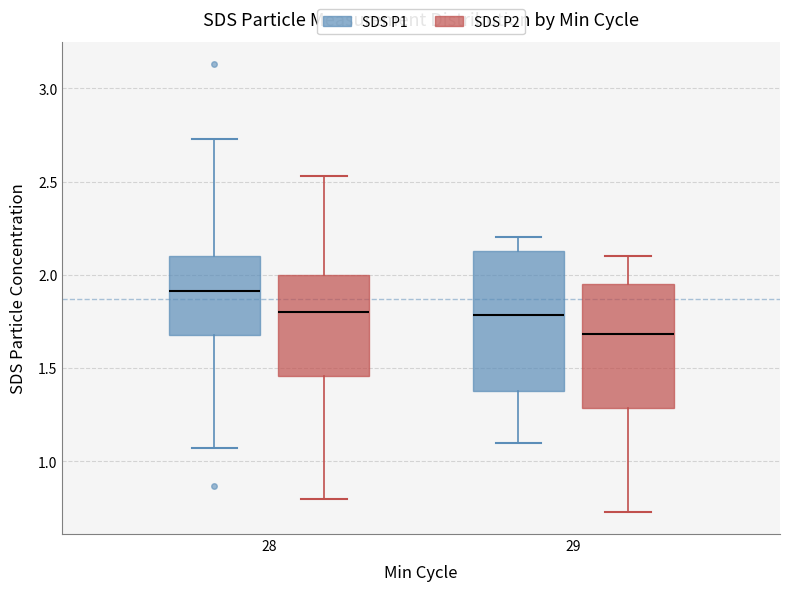

Reading left to right, read every box against the y-axis: the position of its median line, the range the box covers, and the ends of its whiskers. The values are not printed on the chart, so give them approximately, as read against the axis.

28 (SDS P1): median 1.90, box 1.70 to 2.10, whiskers 1.05 to 2.75
28 (SDS P2): median 1.80, box 1.45 to 2.00, whiskers 0.80 to 2.55
29 (SDS P1): median 1.80, box 1.40 to 2.15, whiskers 1.10 to 2.20
29 (SDS P2): median 1.70, box 1.30 to 1.95, whiskers 0.75 to 2.10